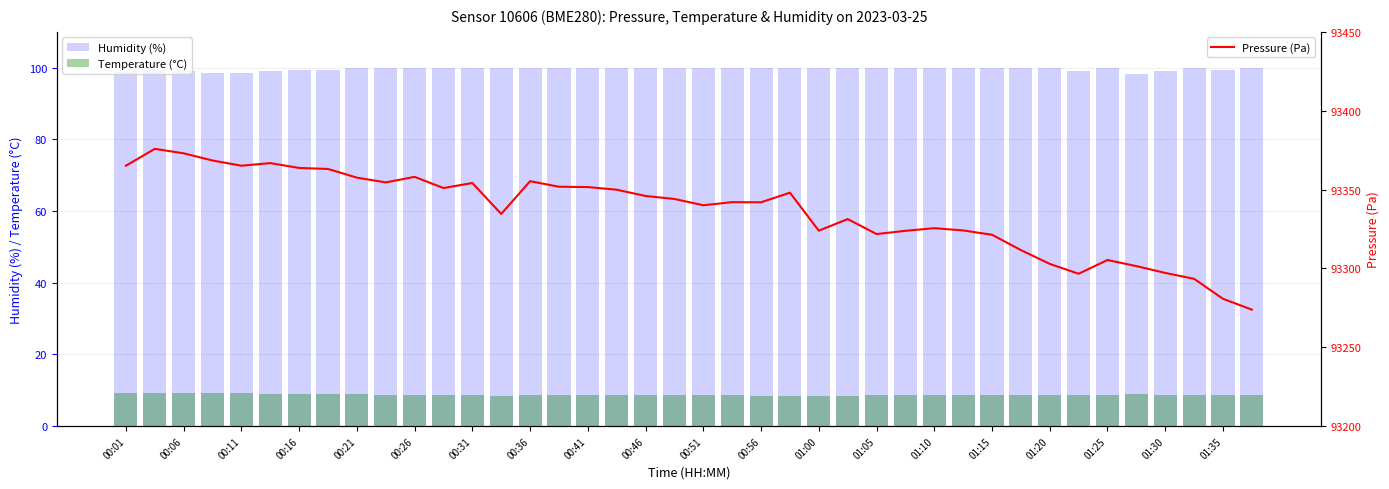

What is the minimum value for Pressure (Pa)?

93273.9